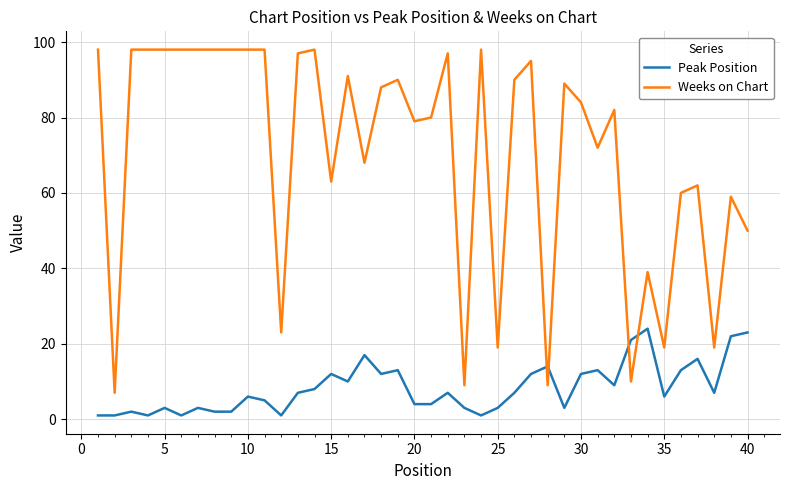

What are all the series names shown in the legend?

Peak Position, Weeks on Chart